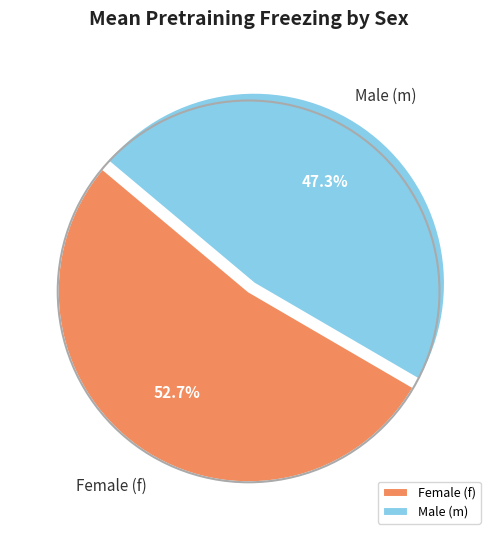

Is there any slice that represents more than half of the pie?

Yes